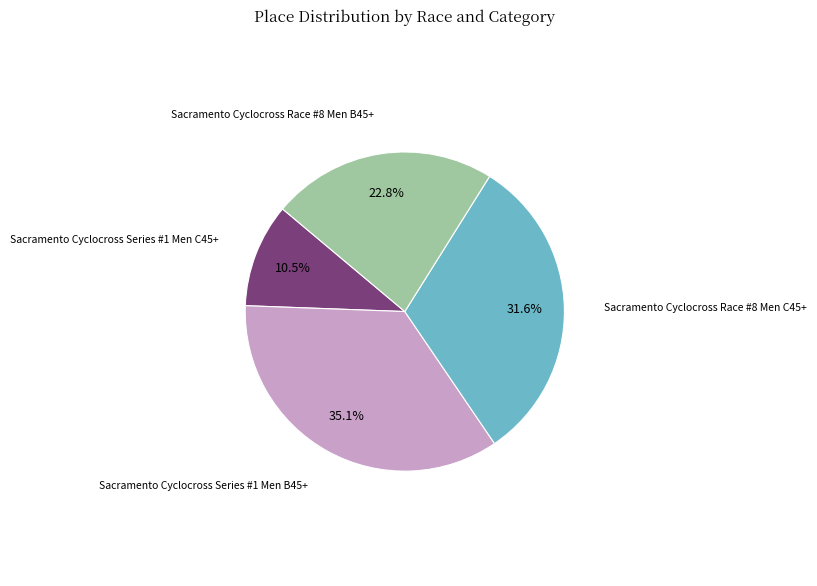

Does any single category account for the majority?

No